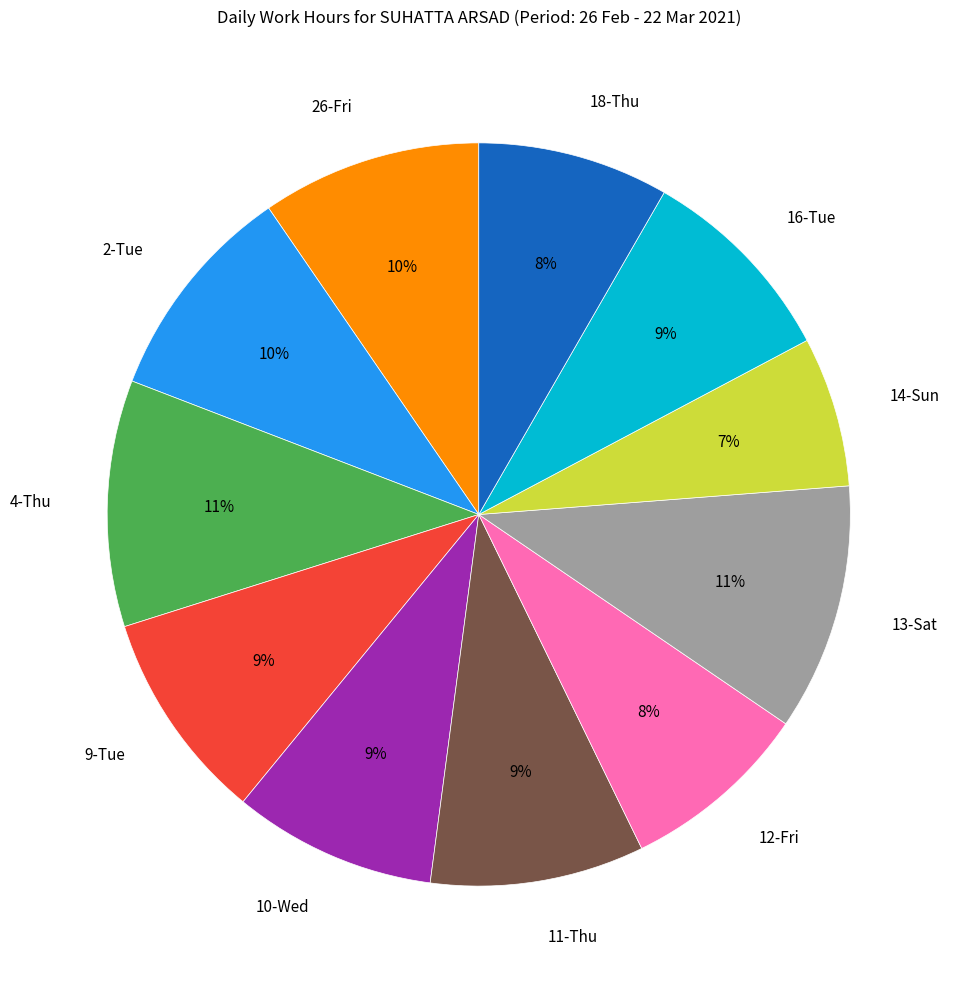

What percentage is the 12-Fri slice, to the nearest percent?

8%